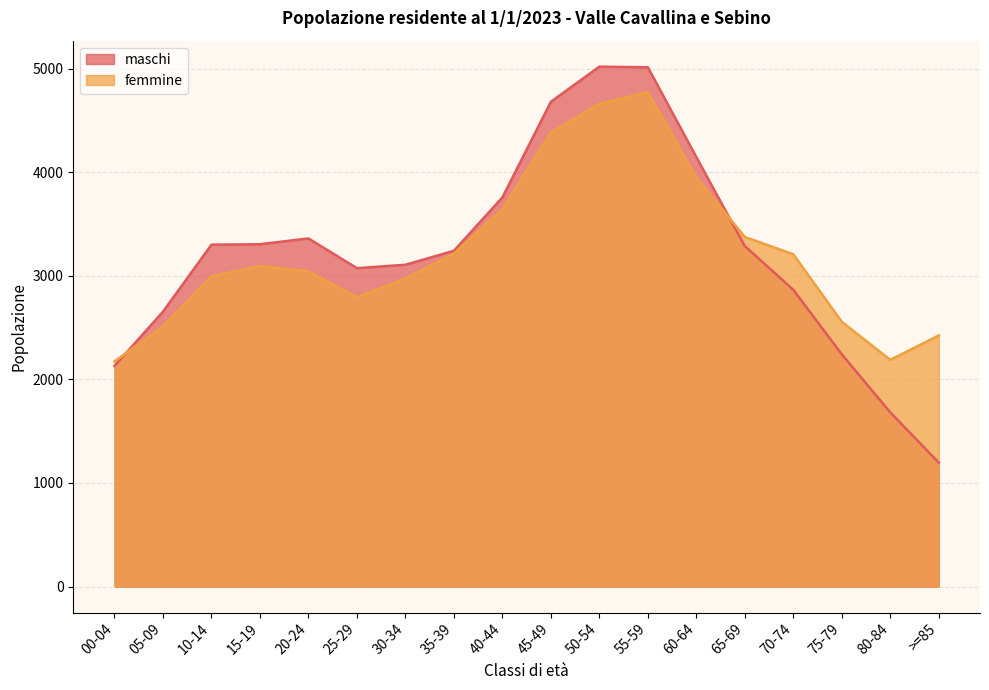

Rank the series by their average value, from lowest to highest.

femmine, maschi